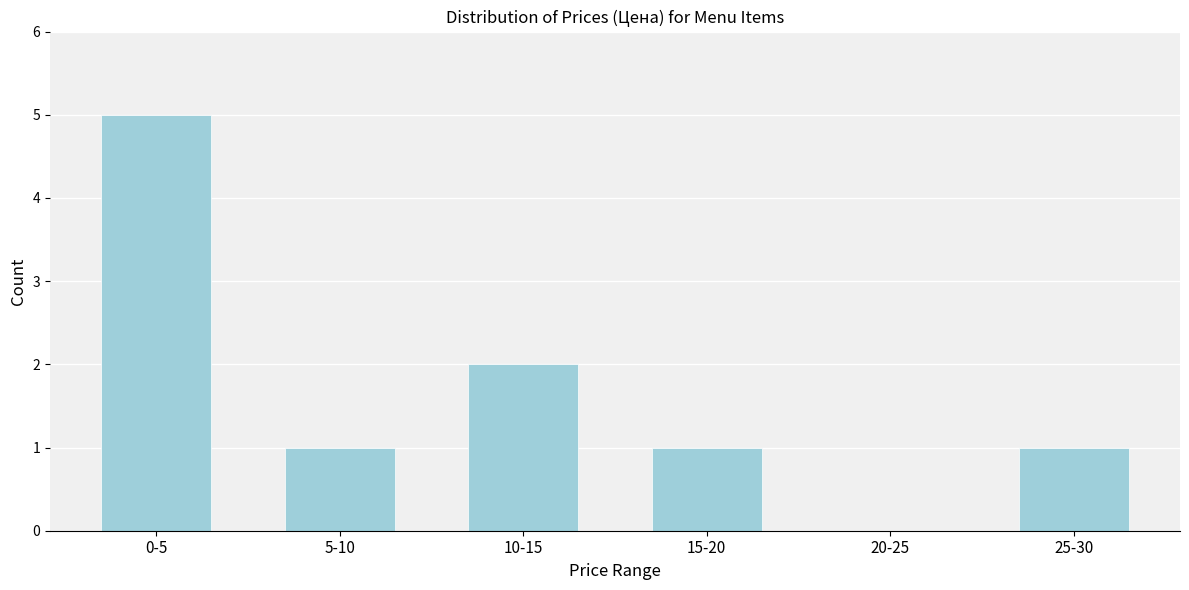

Reading left to right, what are all the values shown in this chart?

0-5=5	5-10=1	10-15=2	15-20=1	20-25=0	25-30=1